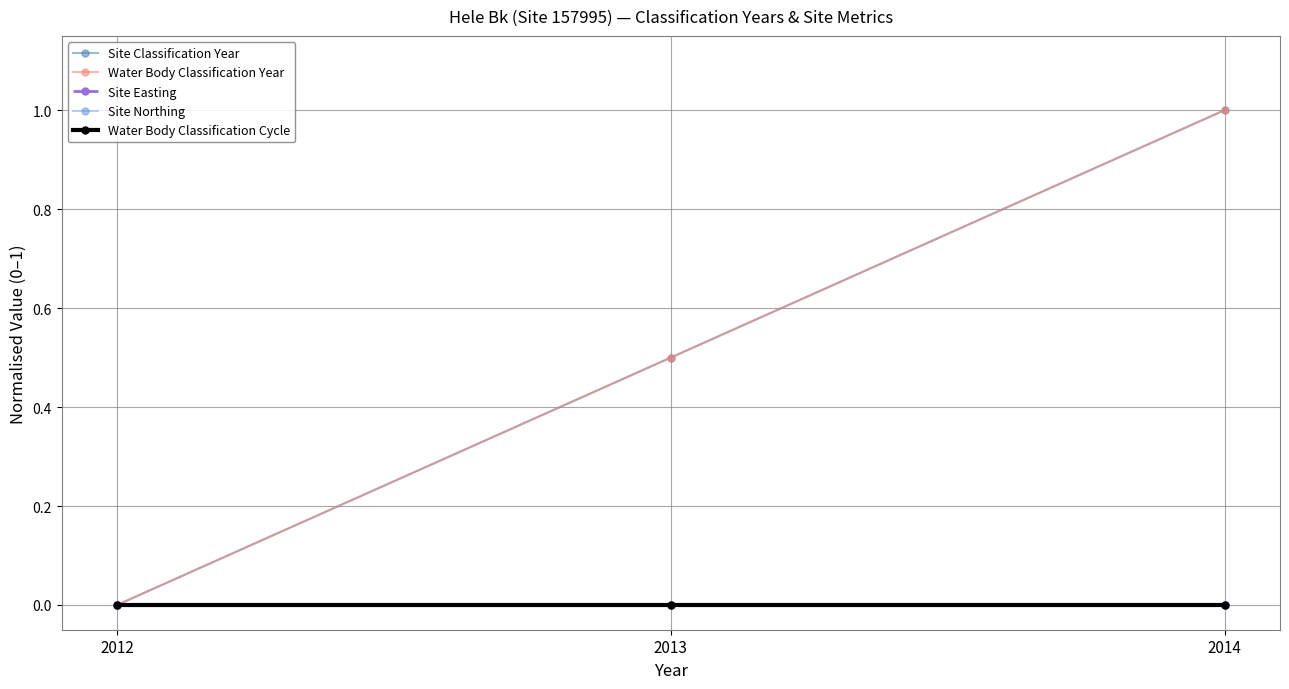

Reading left to right, list all the values displayed in this chart.

Site Classification Year: 2012=0.0	2013=0.5	2014=1.0
Water Body Classification Year: 2012=0.0	2013=0.5	2014=1.0
Site Easting: 2012=0.0	2013=0.0	2014=0.0
Site Northing: 2012=0.0	2013=0.0	2014=0.0
Water Body Classification Cycle: 2012=0.0	2013=0.0	2014=0.0